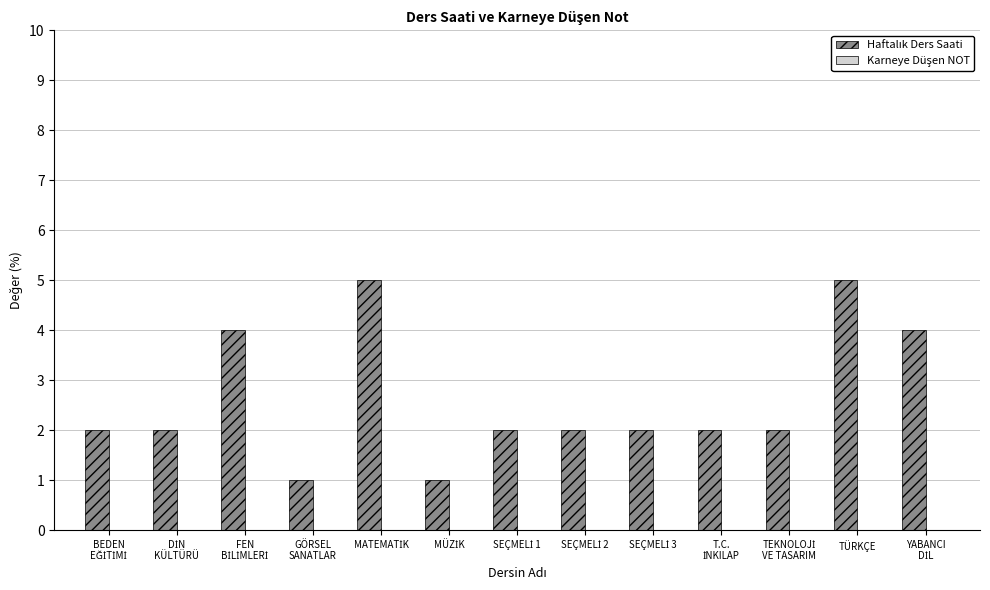

What is the maximum value shown in the chart?

5